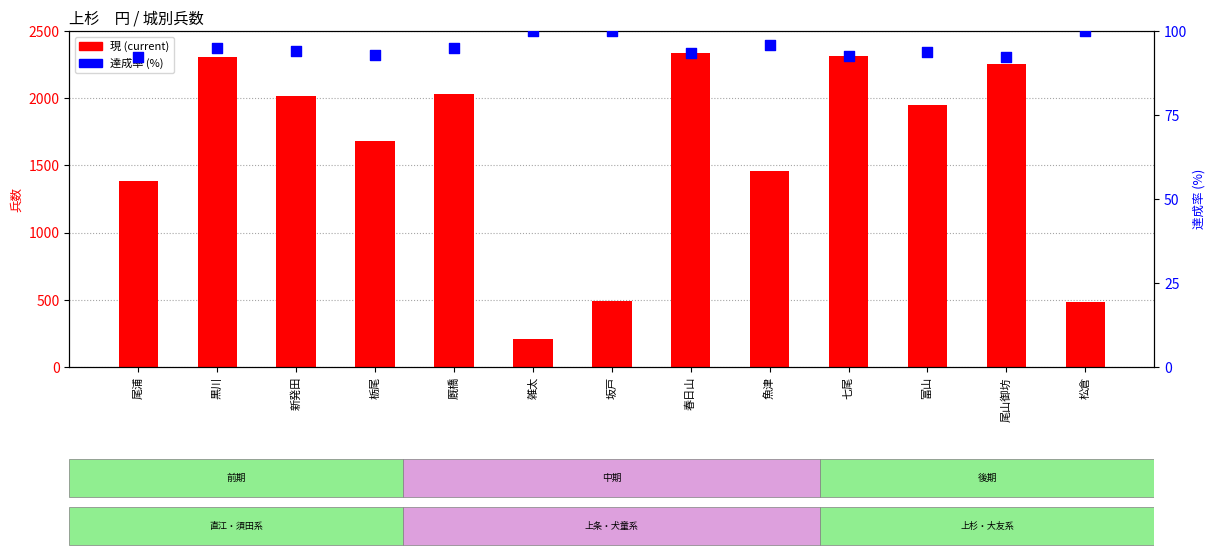

What is the total value across all series at 松倉?

580.0